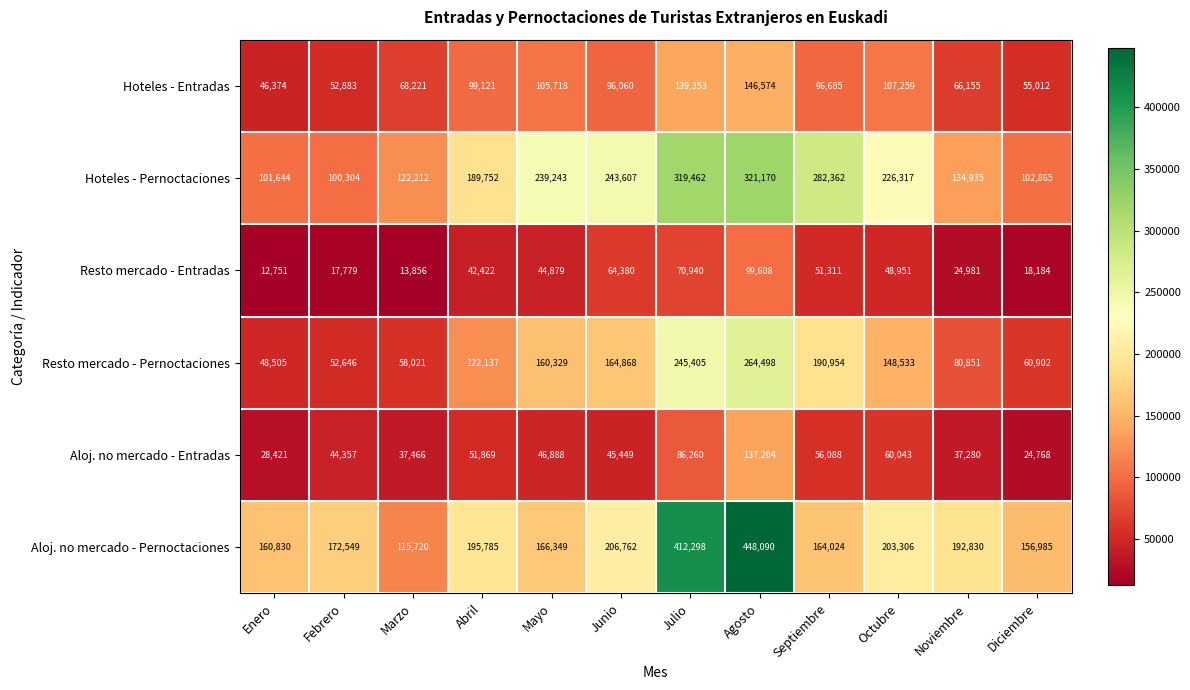

At Febrero, list the series in order from largest to smallest.

Aloj. no mercado - Pernoctaciones, Hoteles - Pernoctaciones, Hoteles - Entradas, Resto mercado - Pernoctaciones, Aloj. no mercado - Entradas, Resto mercado - Entradas